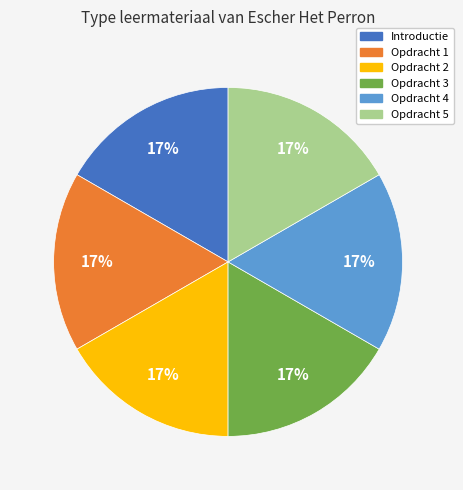

To the nearest percent, what percentage of the pie is Opdracht 1?

17%